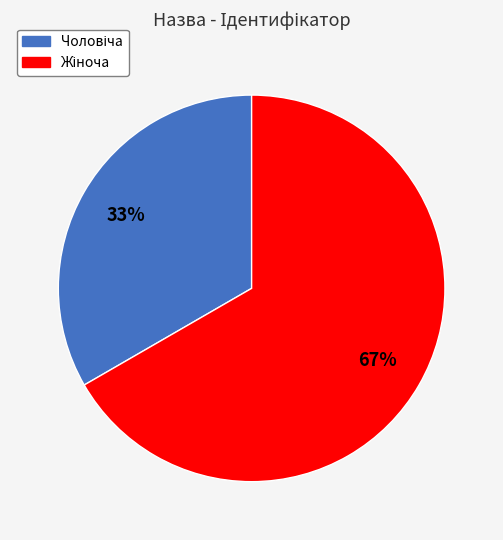

Is there a majority slice in this chart?

Yes